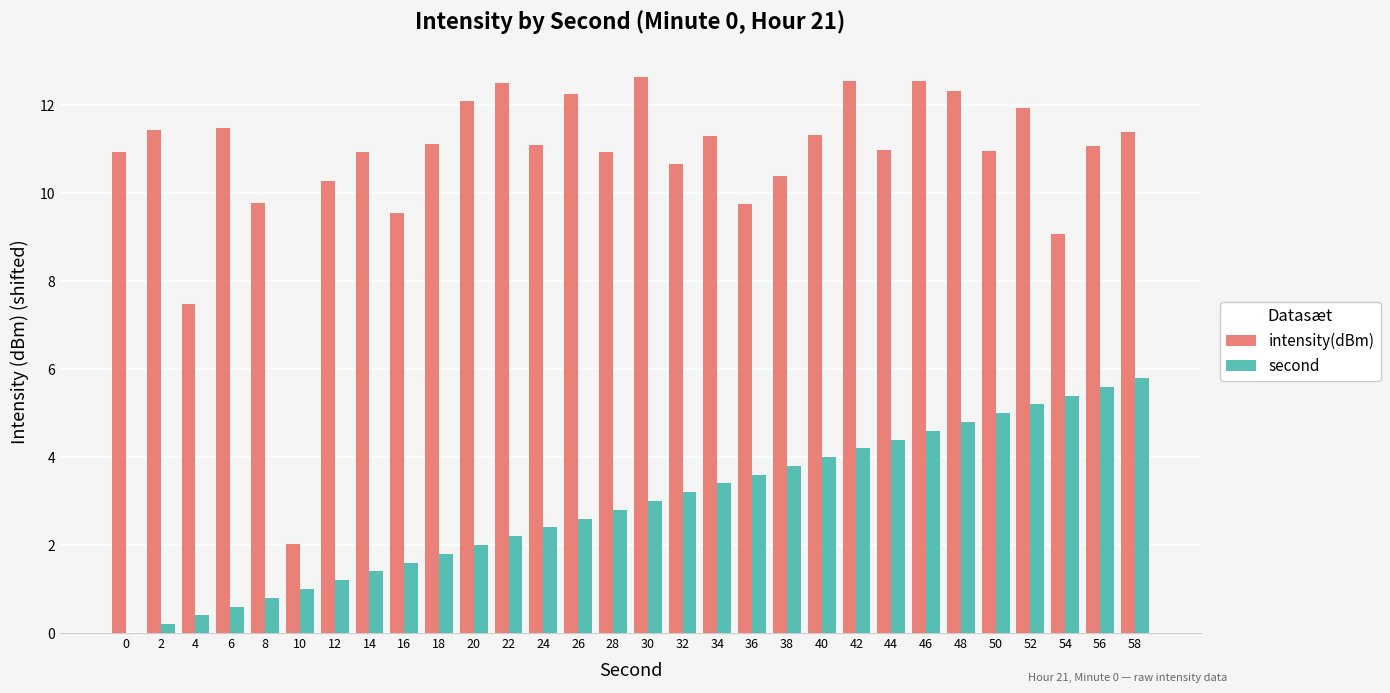

What are all the series names shown in the legend?

intensity(dBm), second